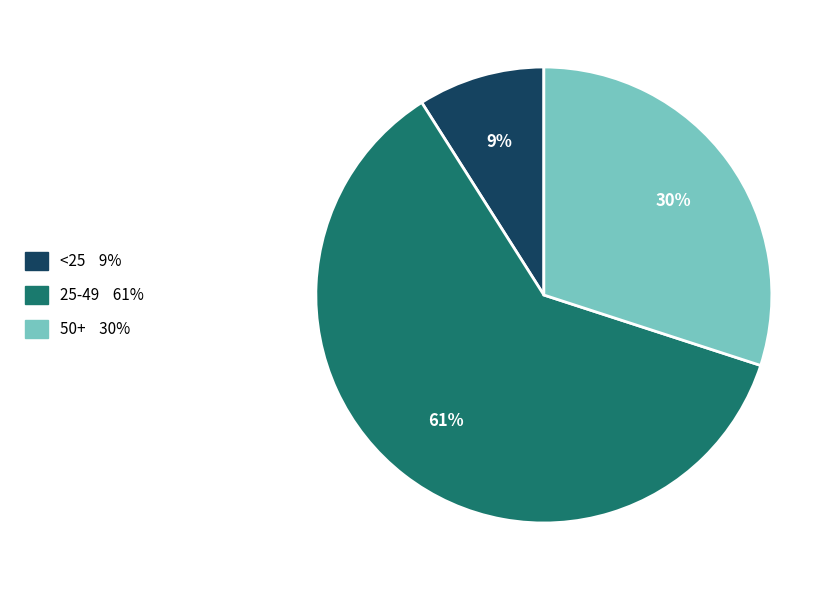

Do 25-49 and 50+ together represent more than half of the pie?

Yes